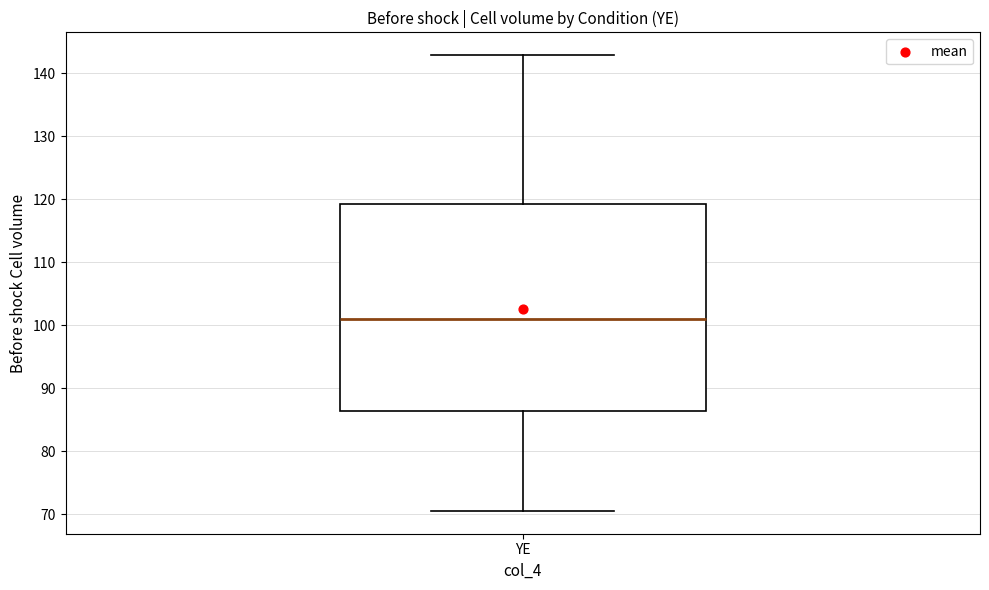

Where is the upper edge of the box for YE on the y-axis? The values are not printed on the chart, so give them approximately, as read against the axis.

119